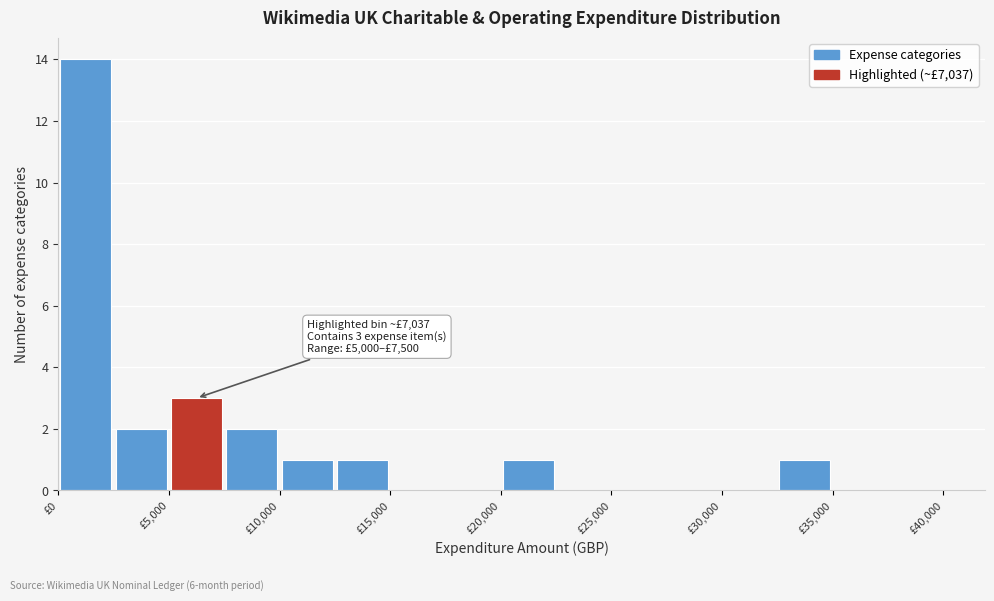

Over which range of the x-axis is the bar tallest?

0 to 2500